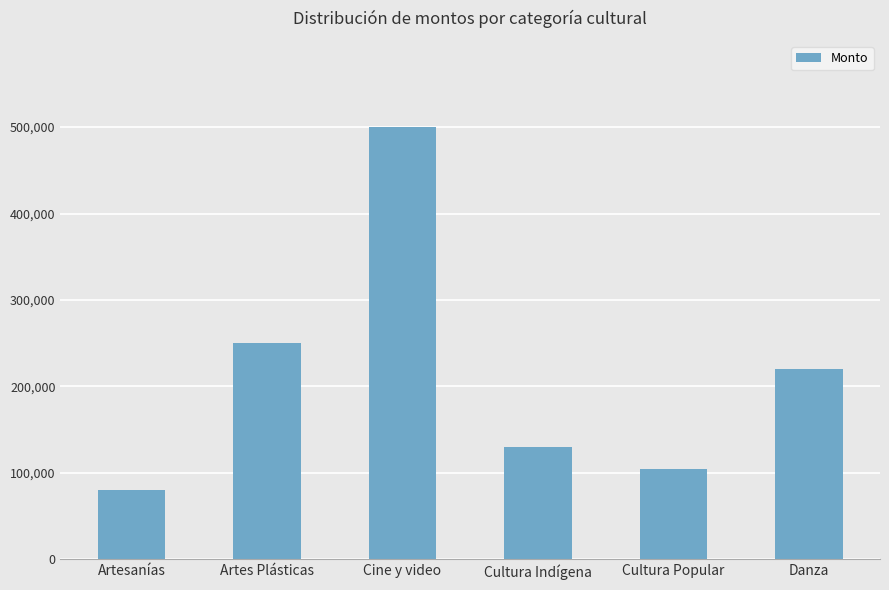

Reading right to left, list all the values displayed in this chart.

220000	104344	129984	499634	250000	80000